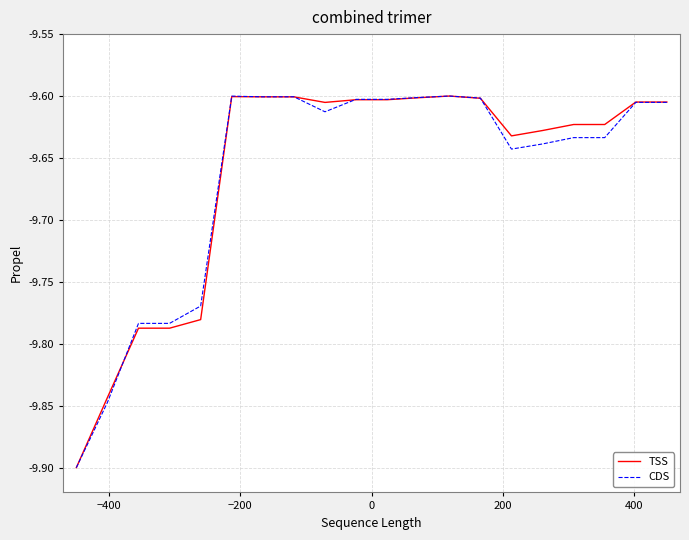

Does the chart have visible grid lines?

Yes